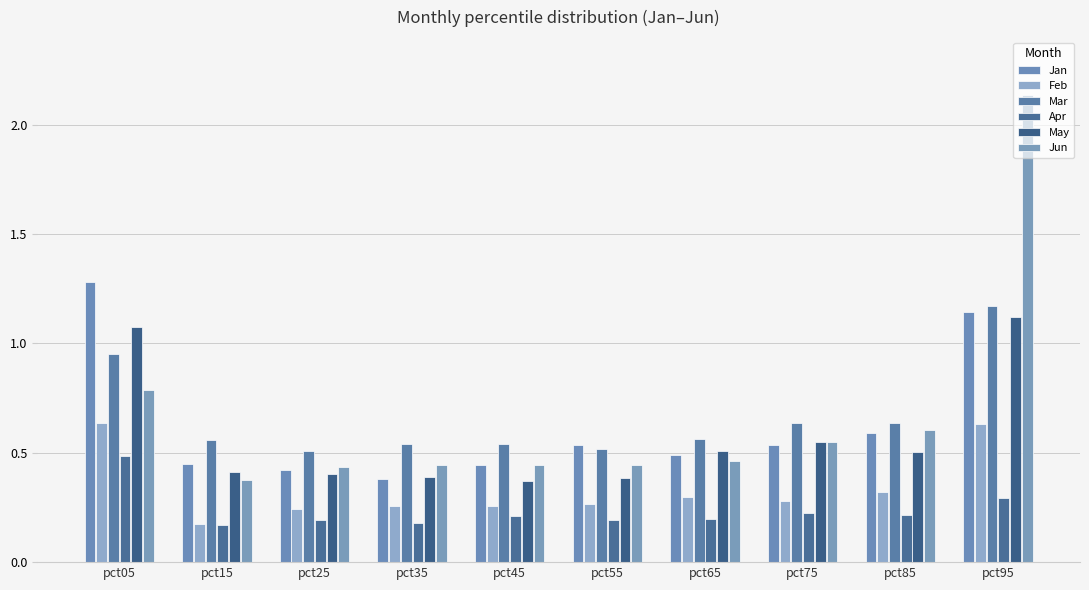

What is the maximum value shown in the chart?

2.1